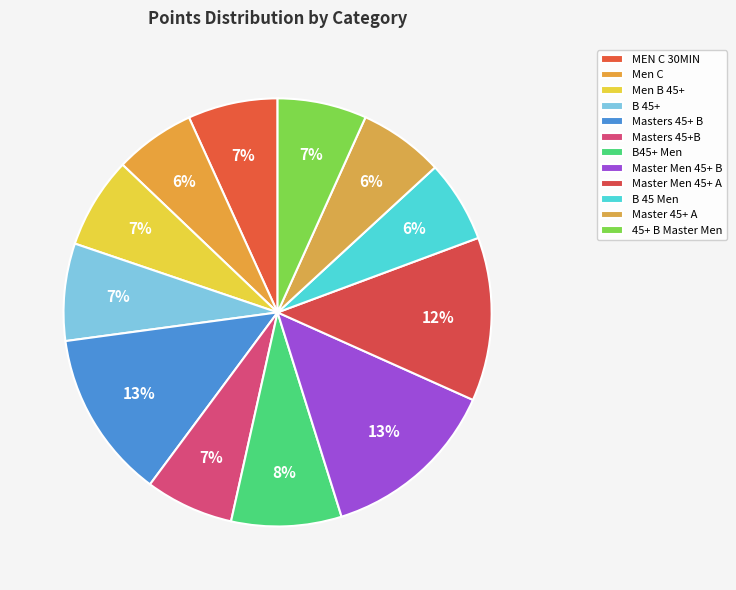

How many segments does this pie chart have?

12